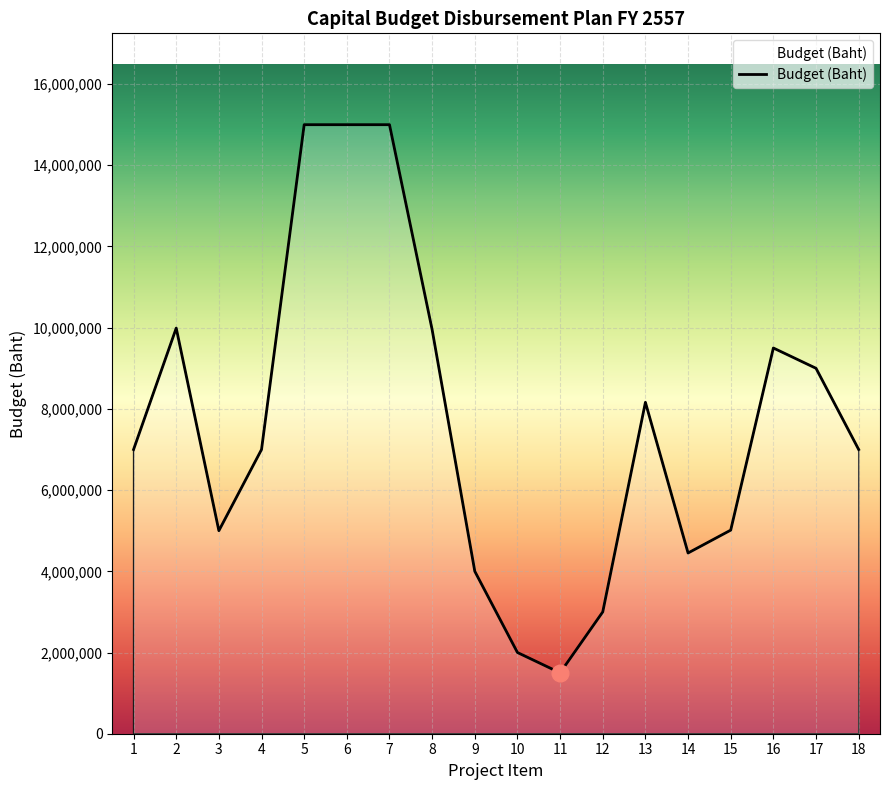

Between 11 and 6, which is larger?

6